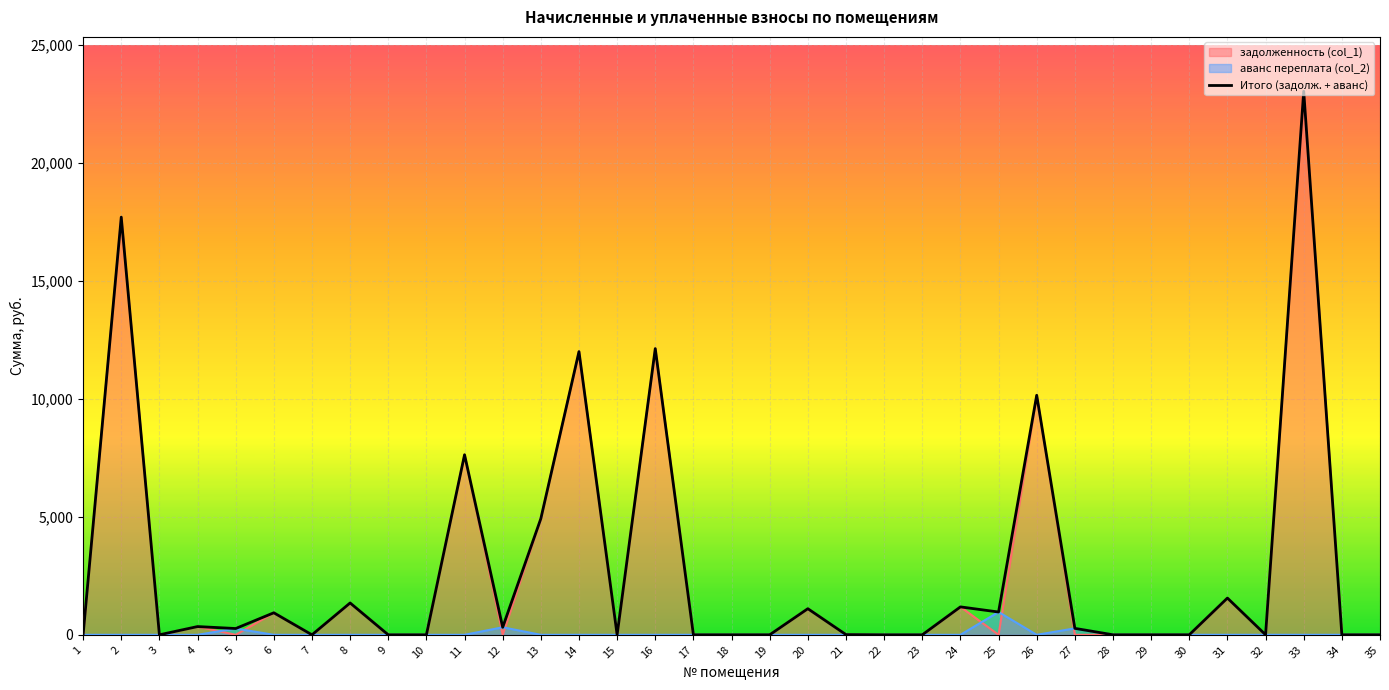

What is the difference between the second highest and second lowest values?

17706.5